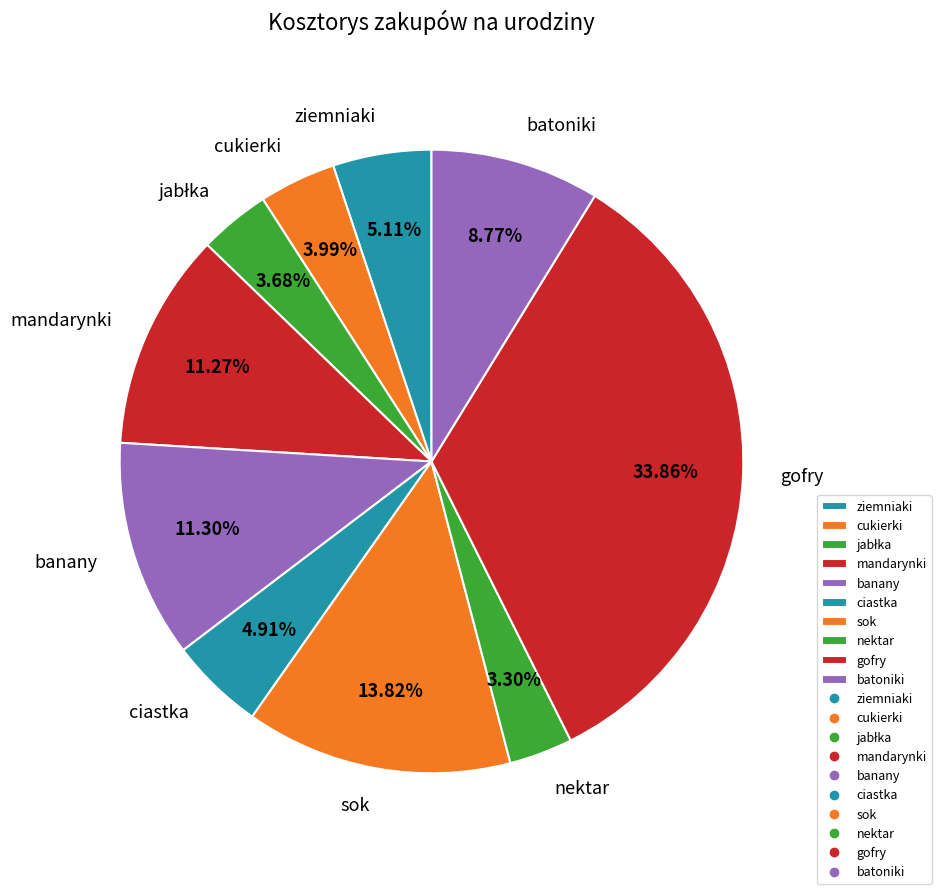

Is banany the majority of the pie?

No